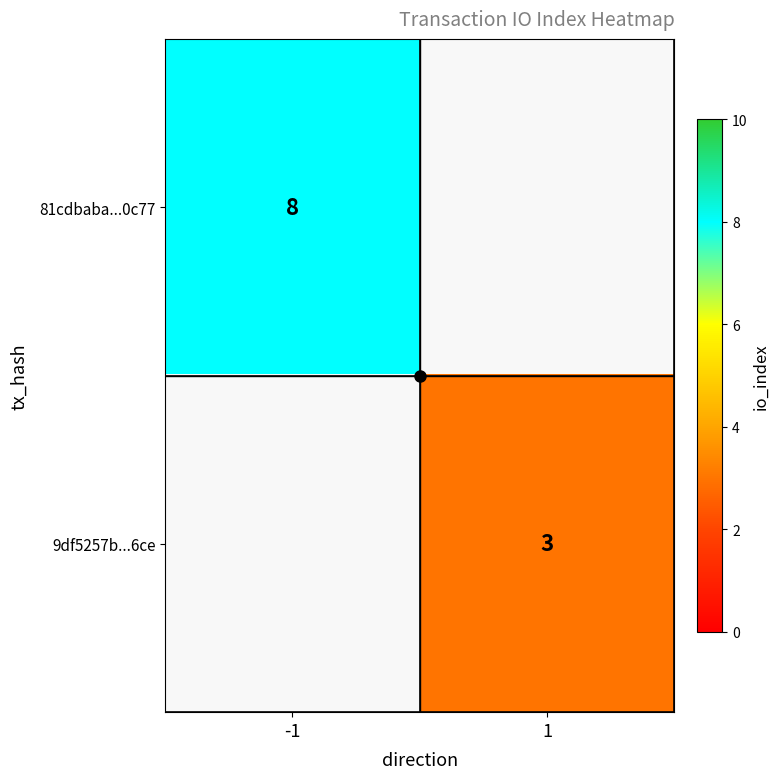

At how many categories does at least one series exceed 5?

1